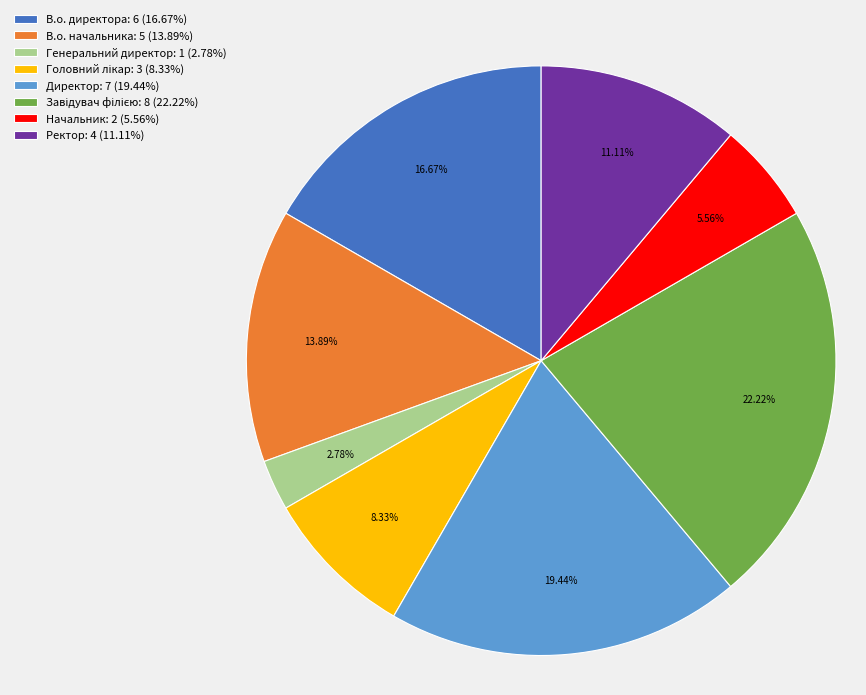

What is the ratio of the value at Начальник: 2 (5.56%) to the value at В.о. начальника: 5 (13.89%)?

0.4